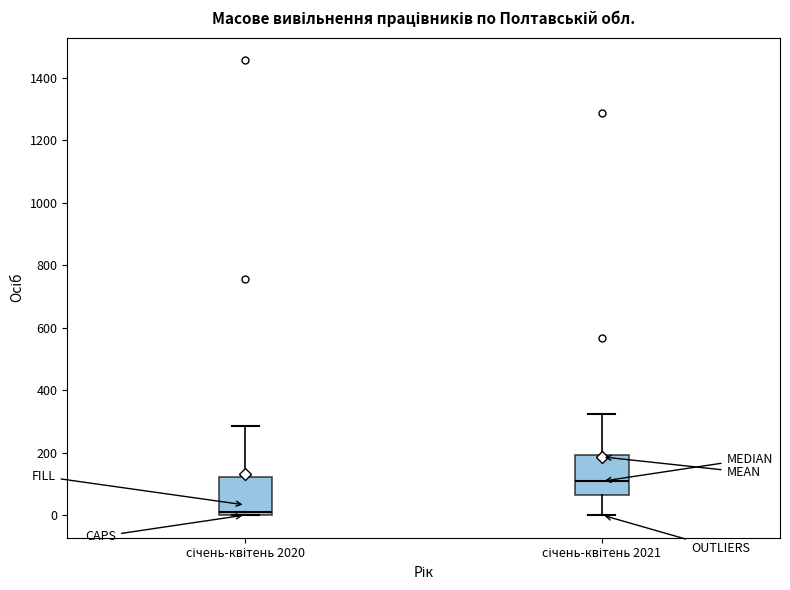

Where does the median line of the box for січень-квітень 2021 sit on the y-axis? The values are not printed on the chart, so give them approximately, as read against the axis.

100